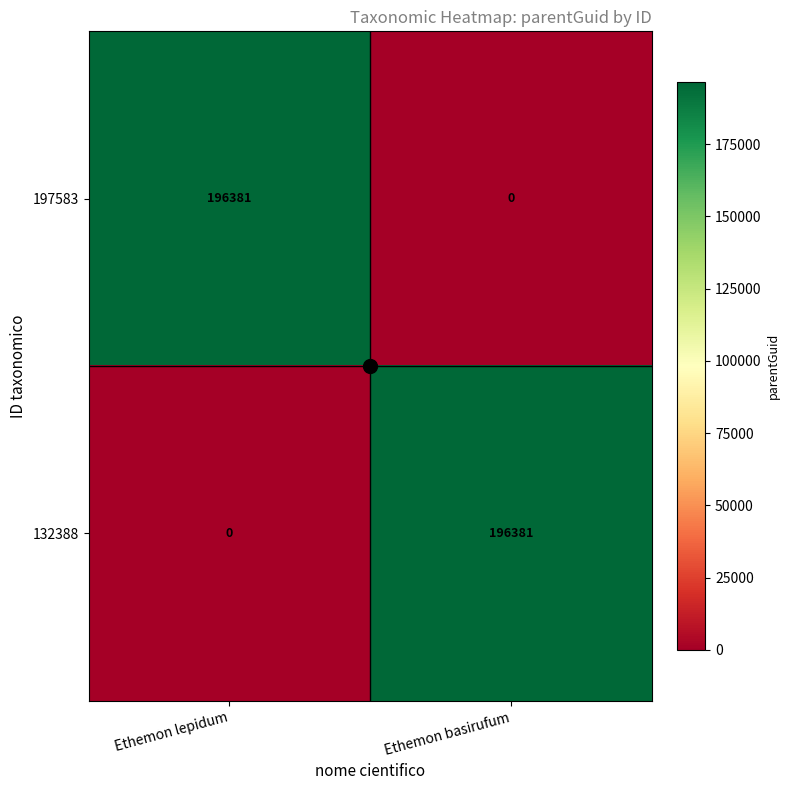

What is the spread (max minus min) of values at Ethemon lepidum?

196381